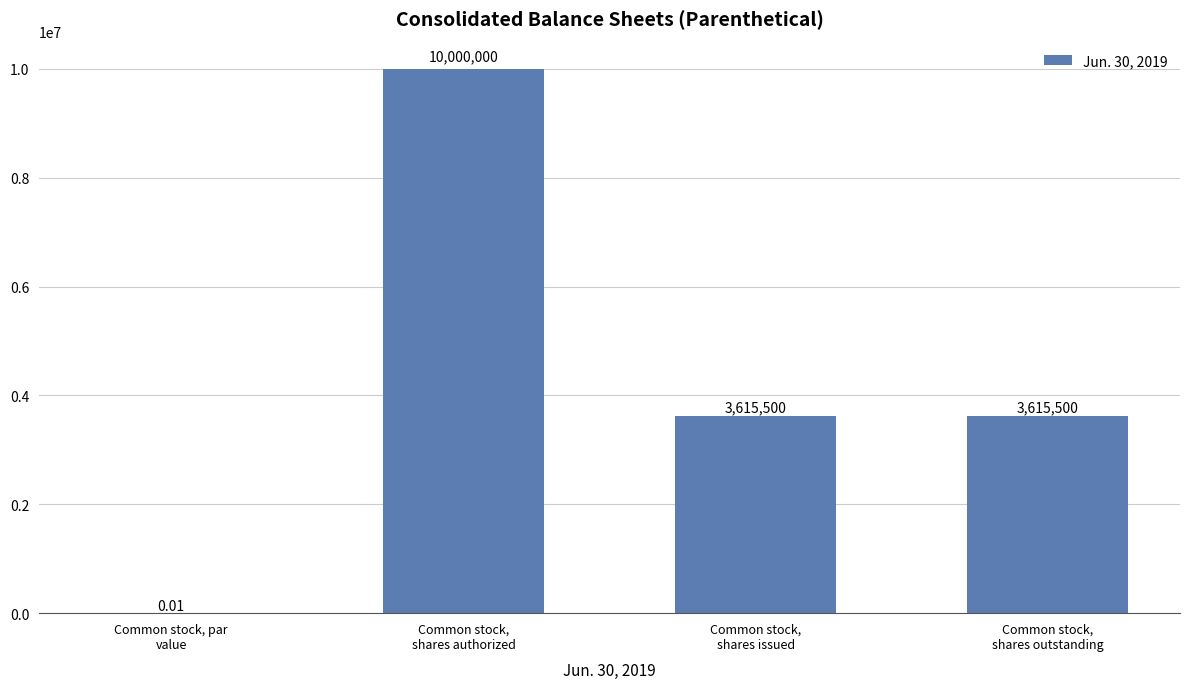

What is the approximate value at Common stock,
shares authorized?

10000000.0